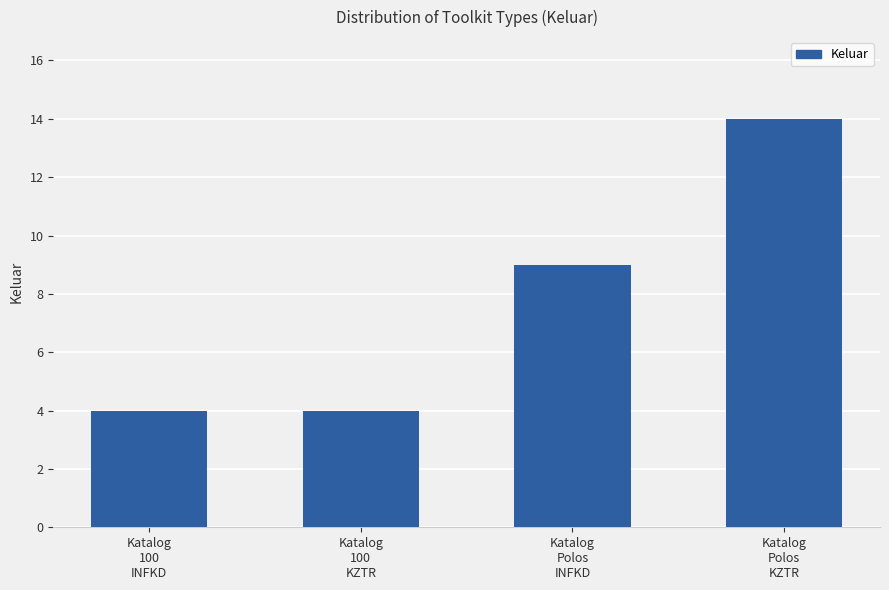

Does the chart contain any negative values?

No